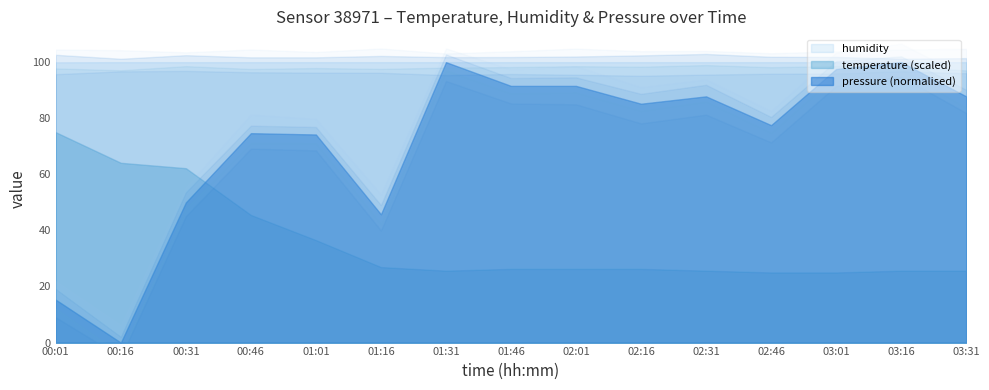

At how many categories does at least one series exceed 53?

15